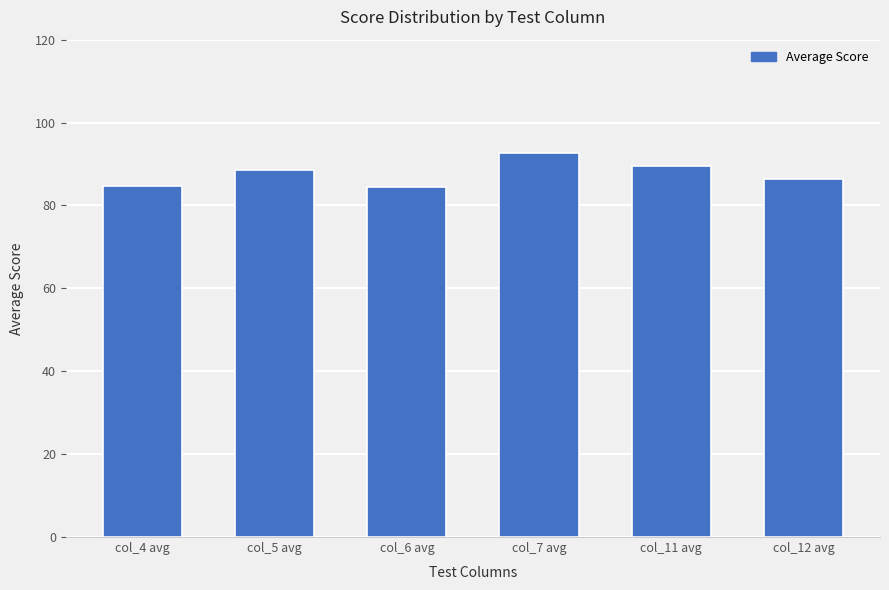

What is the label of the 1st bar from the left?

col_4 avg